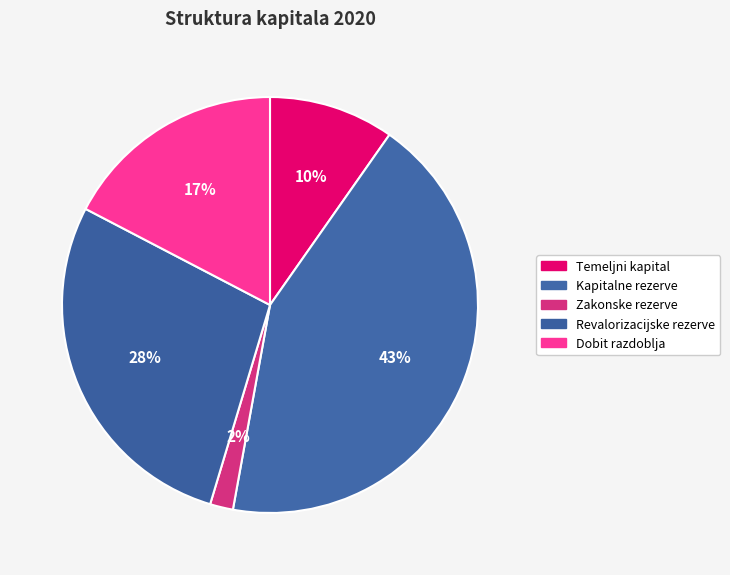

What percentage is NOT represented by Revalorizacijske rezerve?

72.0%